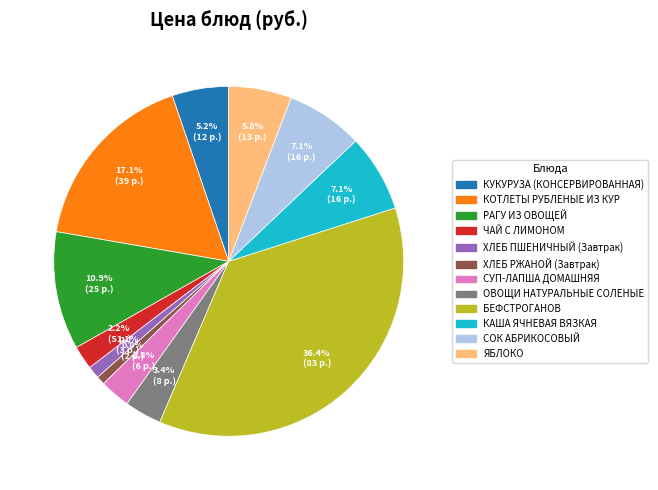

What percentage is NOT represented by РАГУ ИЗ ОВОЩЕЙ?

89.1%